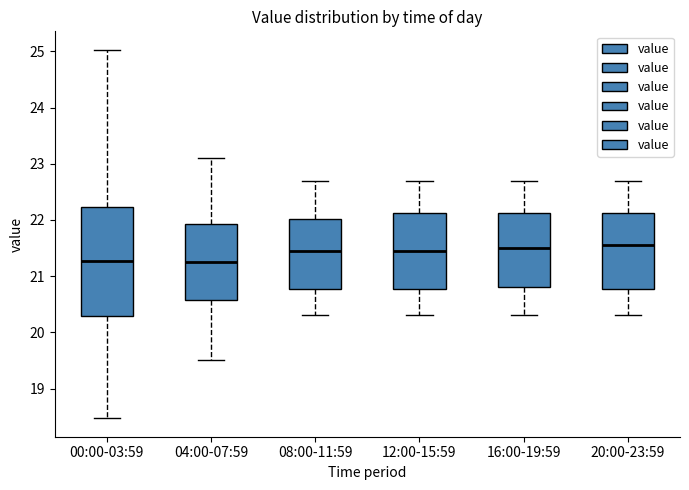

Where is the upper edge of the box for 16:00-19:59 on the y-axis? The values are not printed on the chart, so give them approximately, as read against the axis.

22.1